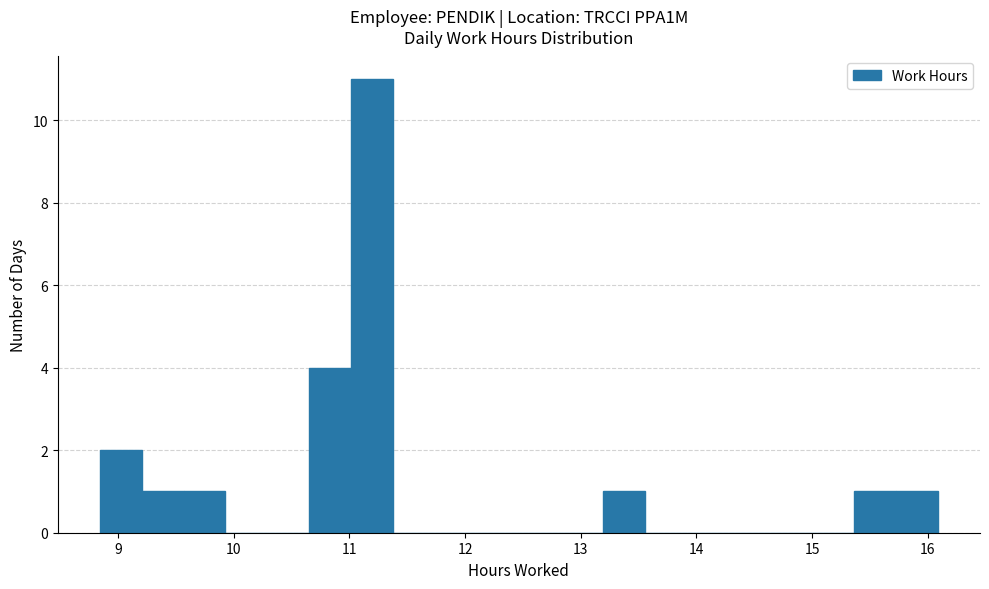

Read against the x-axis, roughly where is the centre of the tallest bar?

11.2